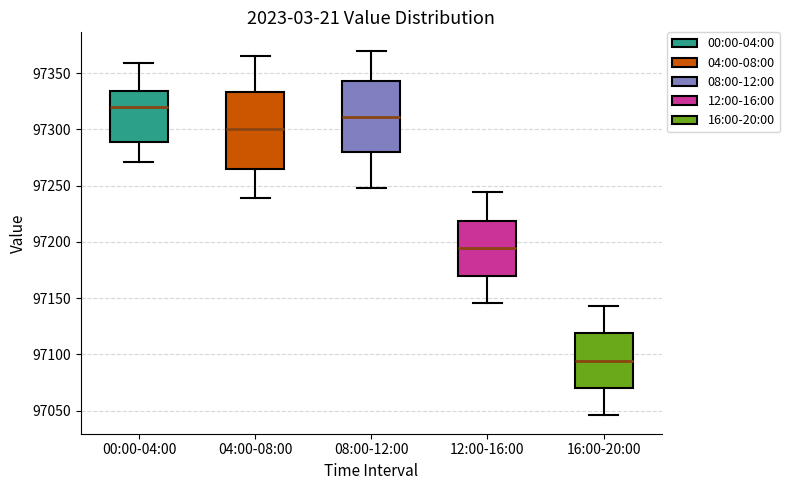

Reading left to right, transcribe this box plot: for each box, give where its median line is, the range the box spans, and where its two whiskers end, as read against the y-axis. The values are not printed on the chart, so give them approximately, as read against the axis.

00:00-04:00: median 97320, box 97290 to 97335, whiskers 97270 to 97360
04:00-08:00: median 97300, box 97265 to 97335, whiskers 97240 to 97365
08:00-12:00: median 97310, box 97280 to 97345, whiskers 97250 to 97370
12:00-16:00: median 97195, box 97170 to 97220, whiskers 97145 to 97245
16:00-20:00: median 97095, box 97070 to 97120, whiskers 97045 to 97145